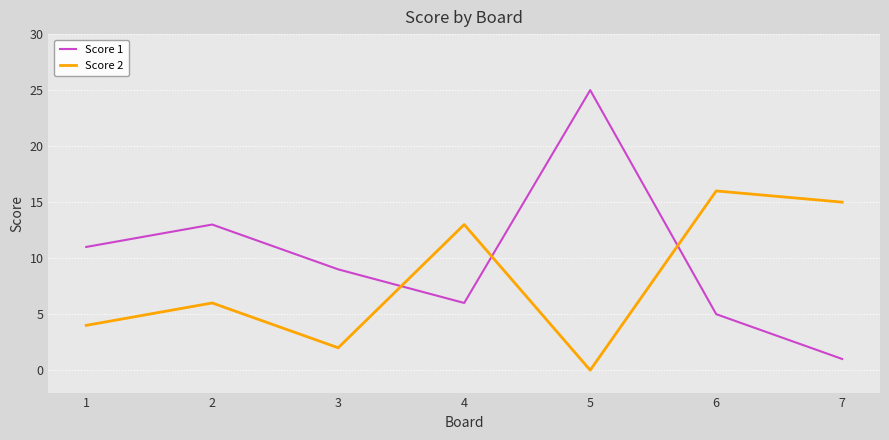

How many interior local valleys does the Score 1 series have?

1